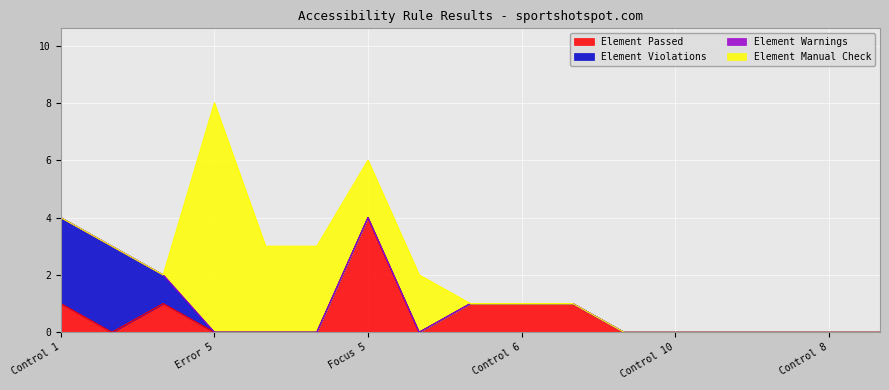

How many times do Element Manual Check and Element Violations cross each other?

1